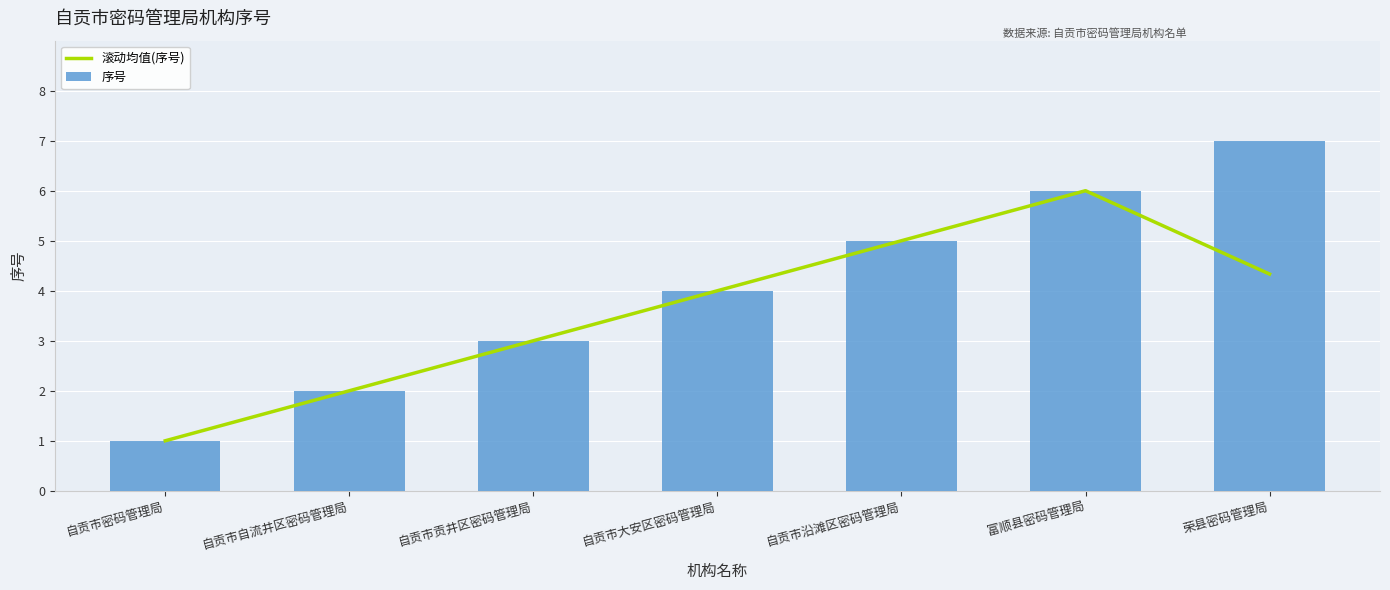

Which category has the lowest value in the 序号 series?

自贡市密码管理局